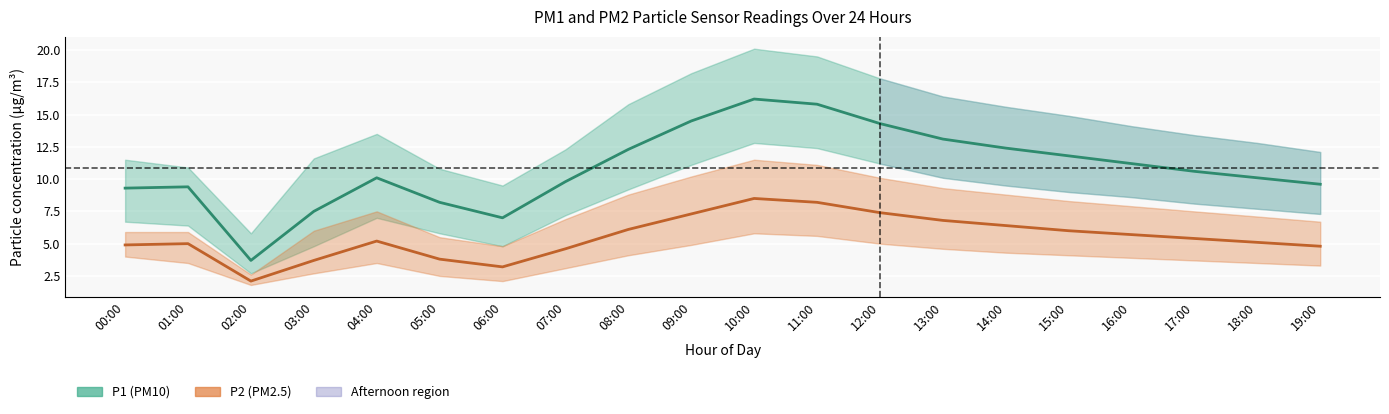

What position from the left is 00:00?

1